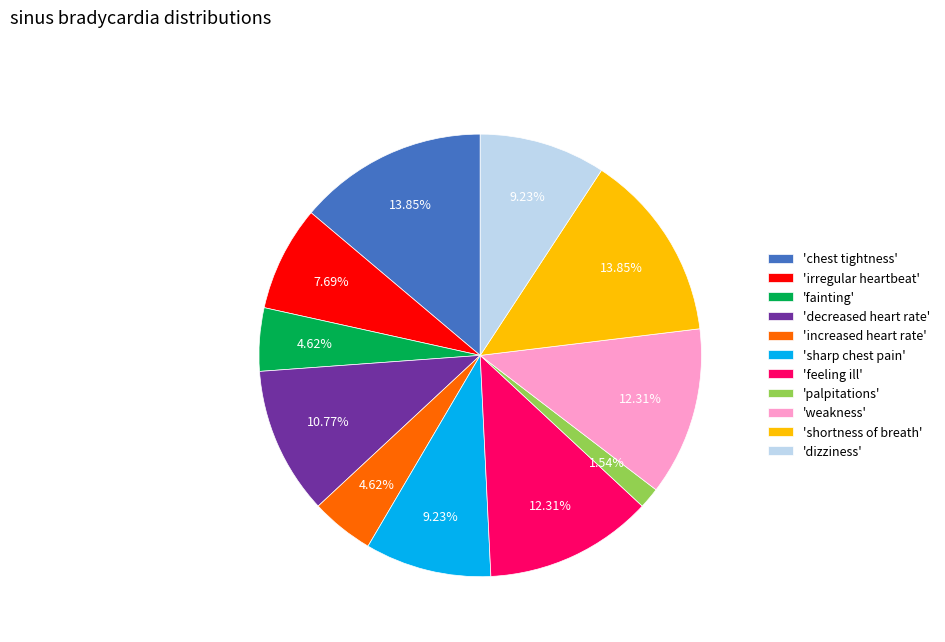

Do 'increased heart rate' and 'dizziness' together represent more than half of the pie?

No